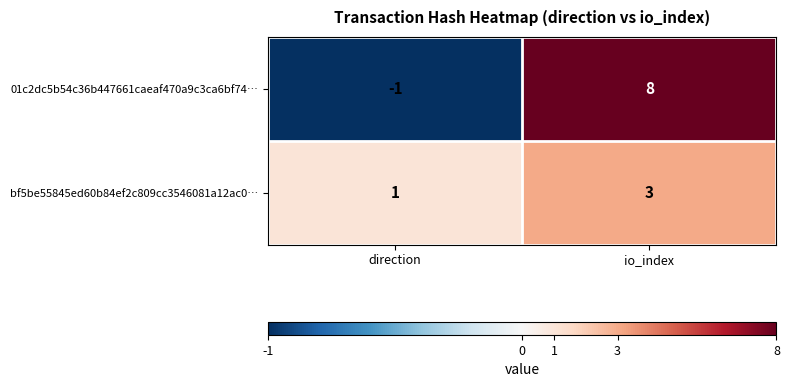

The value of bf5be55845ed60b84ef2c809cc3546081a12ac0… at io_index is 3. True or false?

True